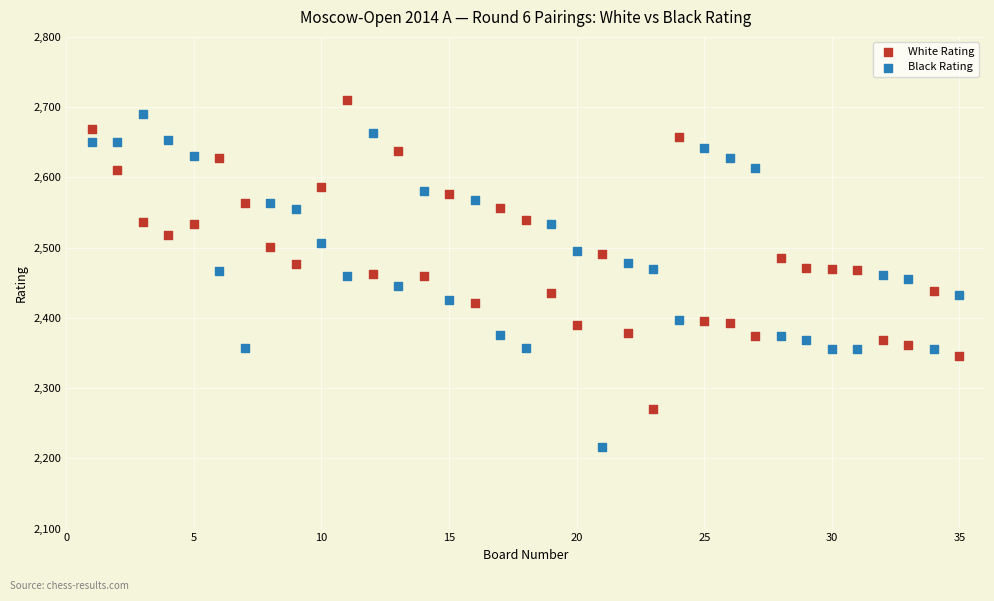

What are all the series names shown in the legend?

White Rating, Black Rating